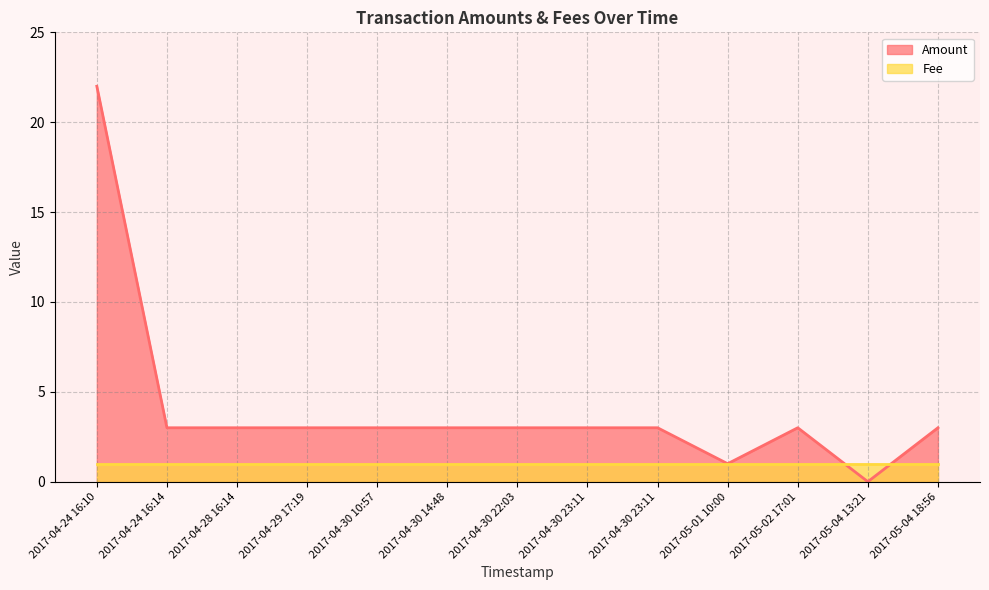

Which has a higher value, 2017-04-29 17:19 or 2017-04-30 23:11?

2017-04-29 17:19